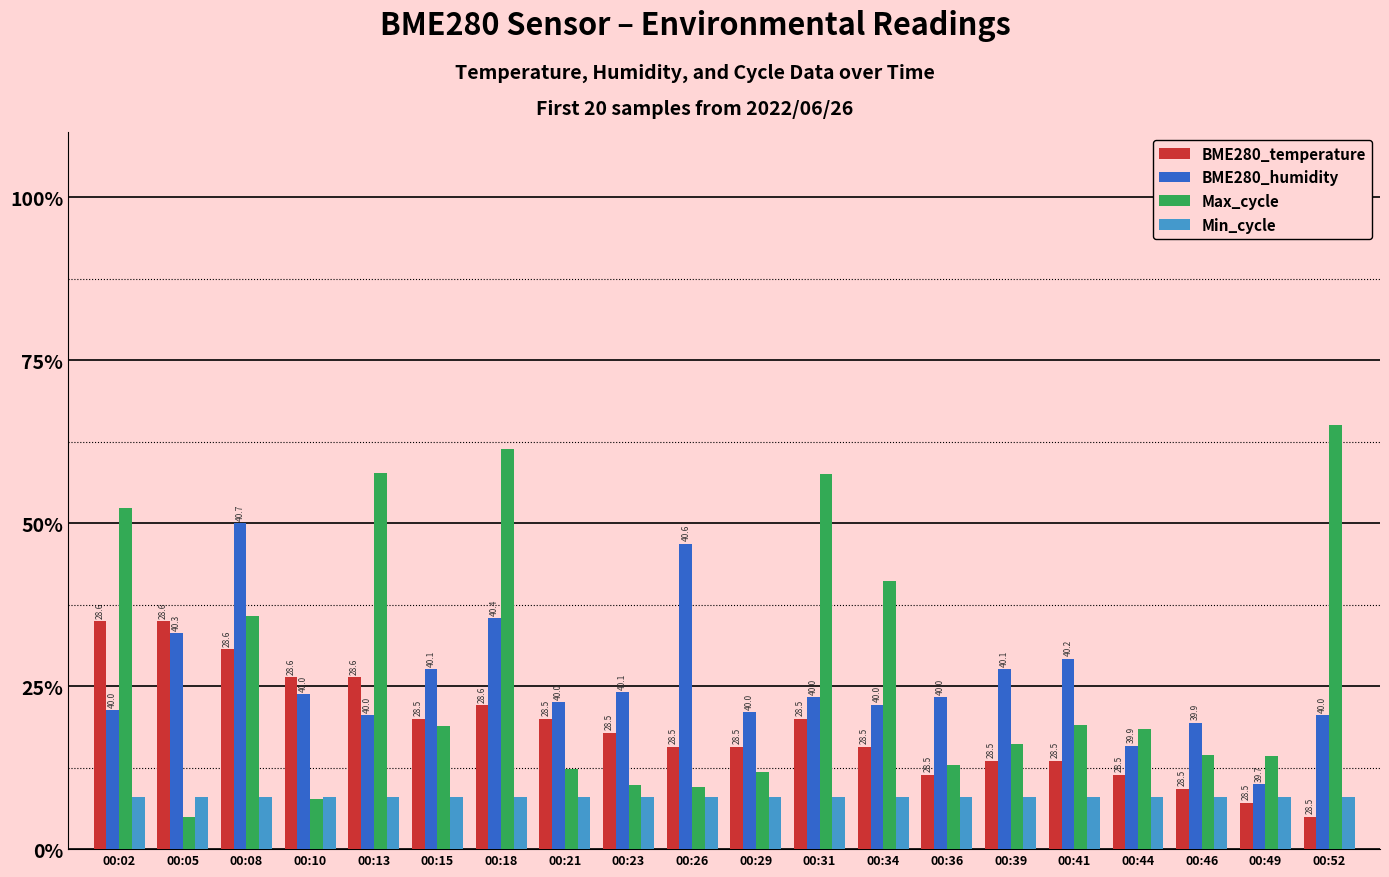

What is the total value across all series at 00:08?

124.4